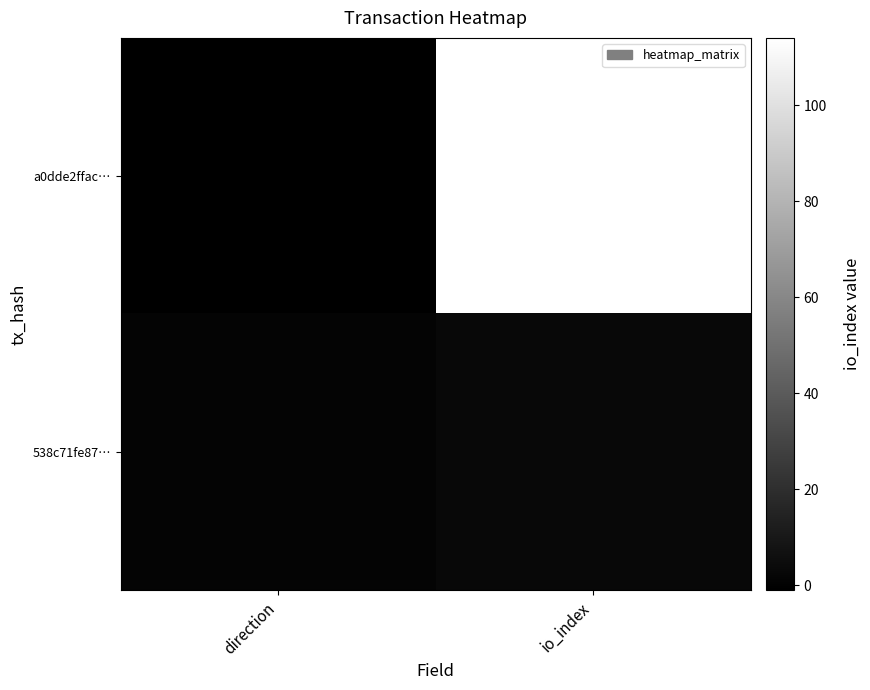

Reading right to left, transcribe all the data shown in this chart.

a0dde2ffac…: io_index=114	direction=-1
538c71fe87…: io_index=3	direction=1